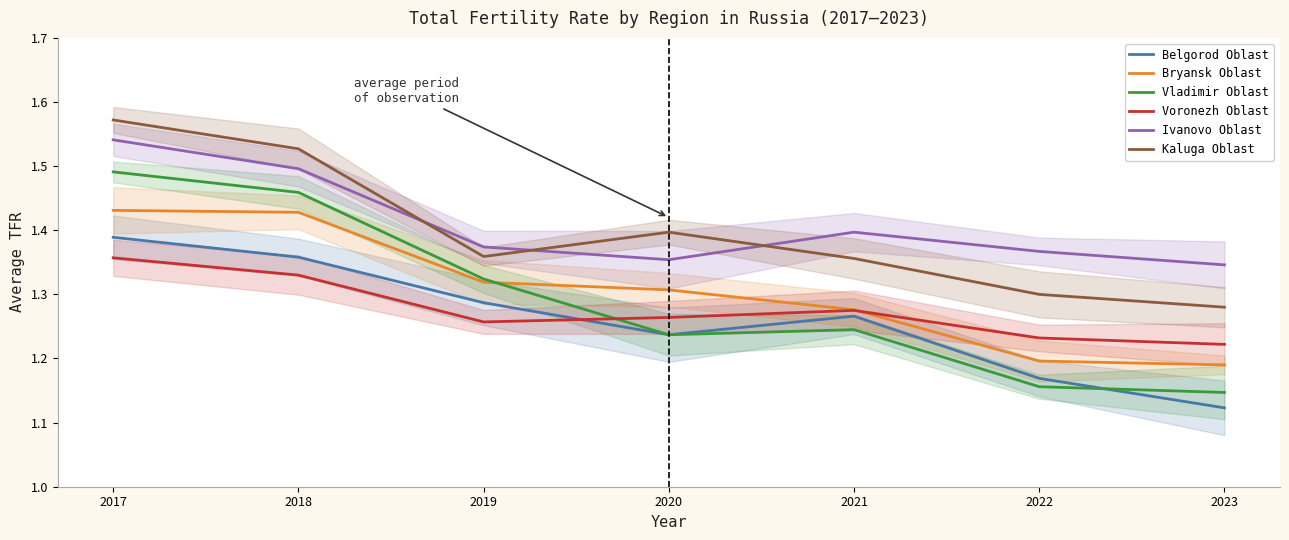

How many interior local peaks does the Belgorod Oblast series have?

1